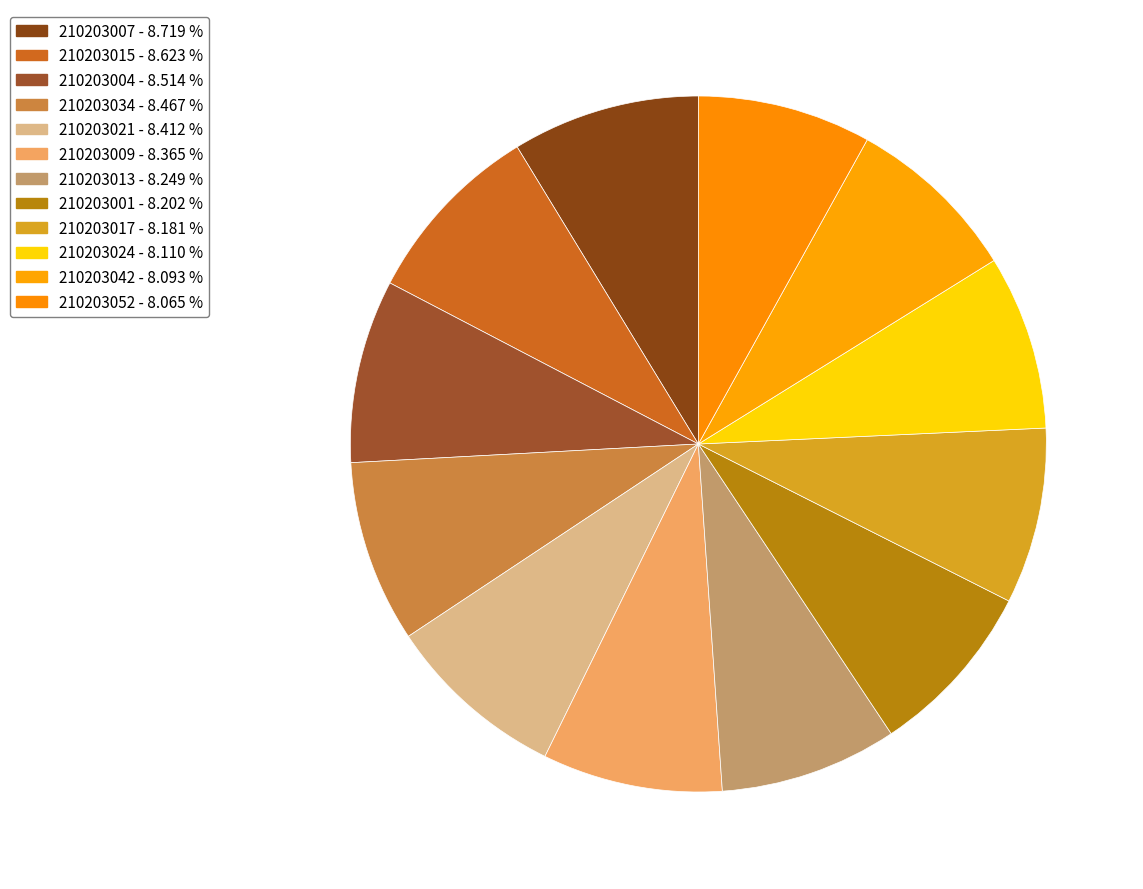

Is the sum of 210203007 and 210203004 greater than half?

No